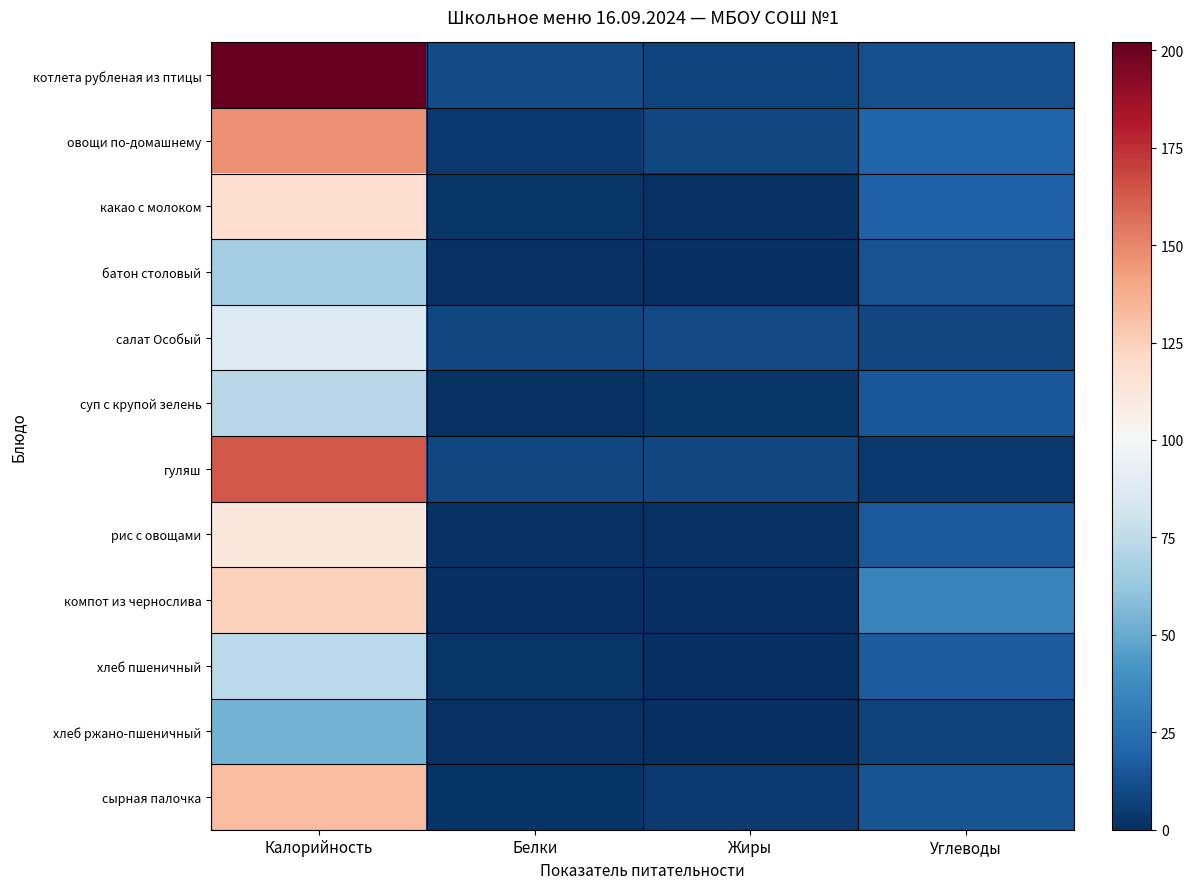

Which series changed the most between Калорийность and Белки?

котлета рубленая из птицы